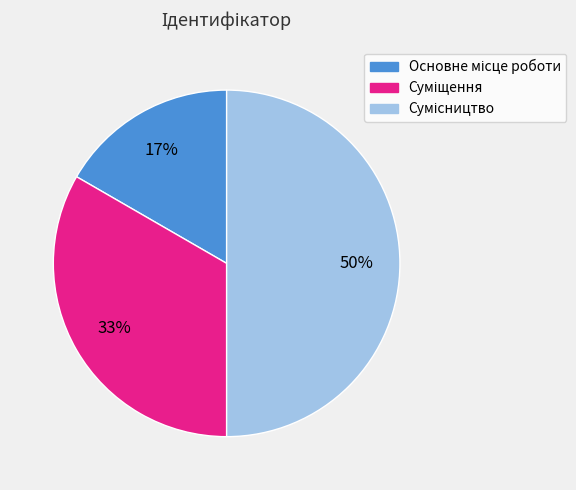

To the nearest percent, what is the average slice percentage?

33%